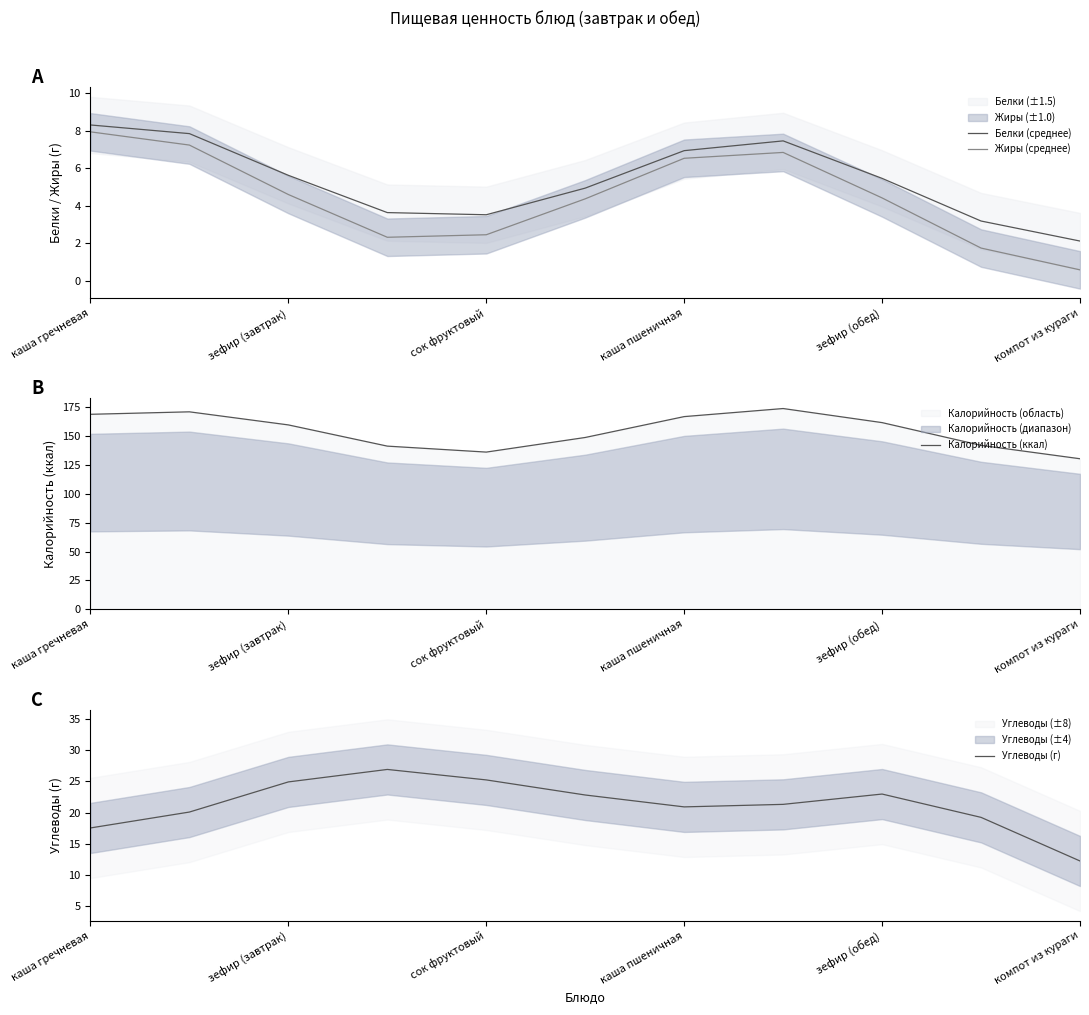

Which category has the highest value in the Жиры (среднее) series?

каша гречневая